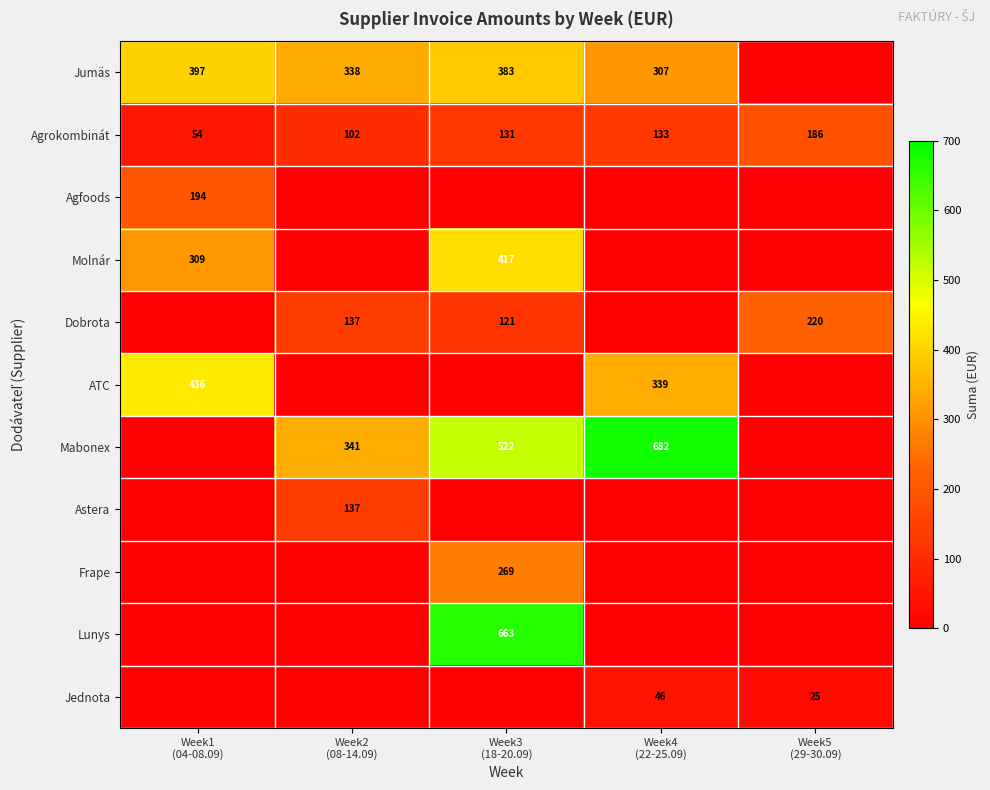

Which series changed the most between Week2 (08-14.09) and Week4 (22-25.09)?

Mabonex